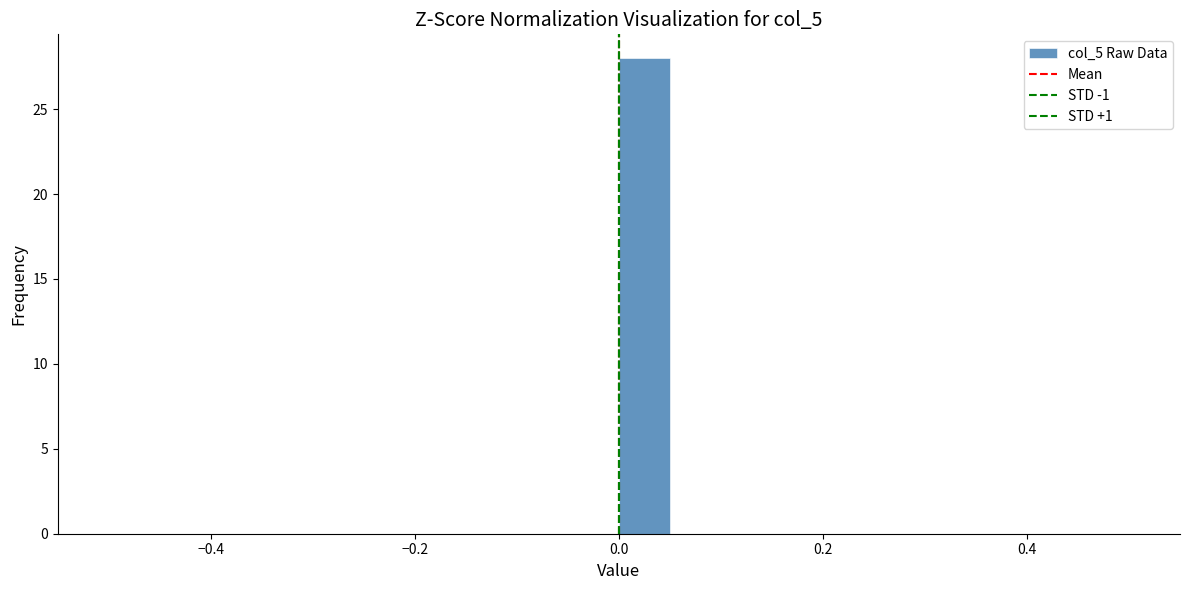

Read against the x-axis, roughly where is the centre of the tallest bar?

0.02